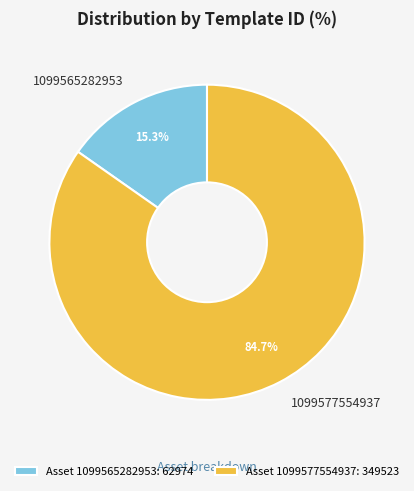

Is it true that 1099577554937 is 85% of the pie?

True